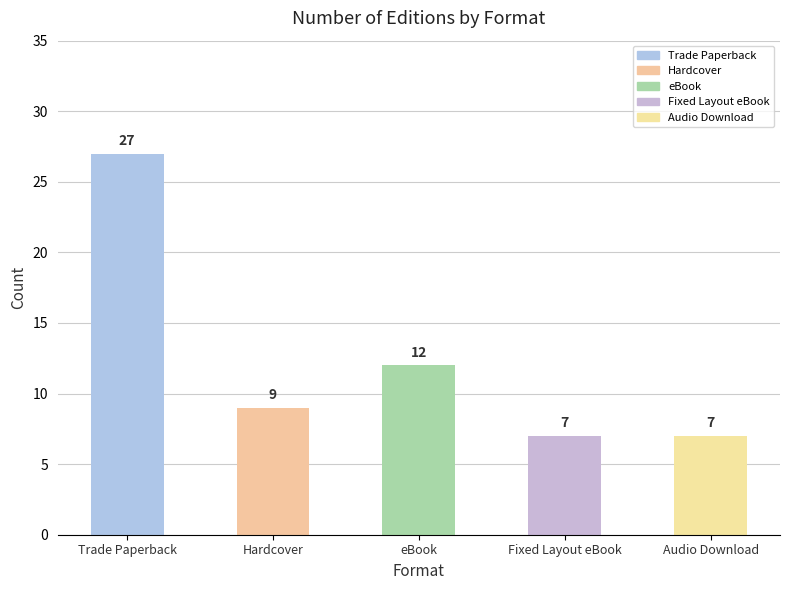

Is it true that the value at Trade Paperback is 46?

False